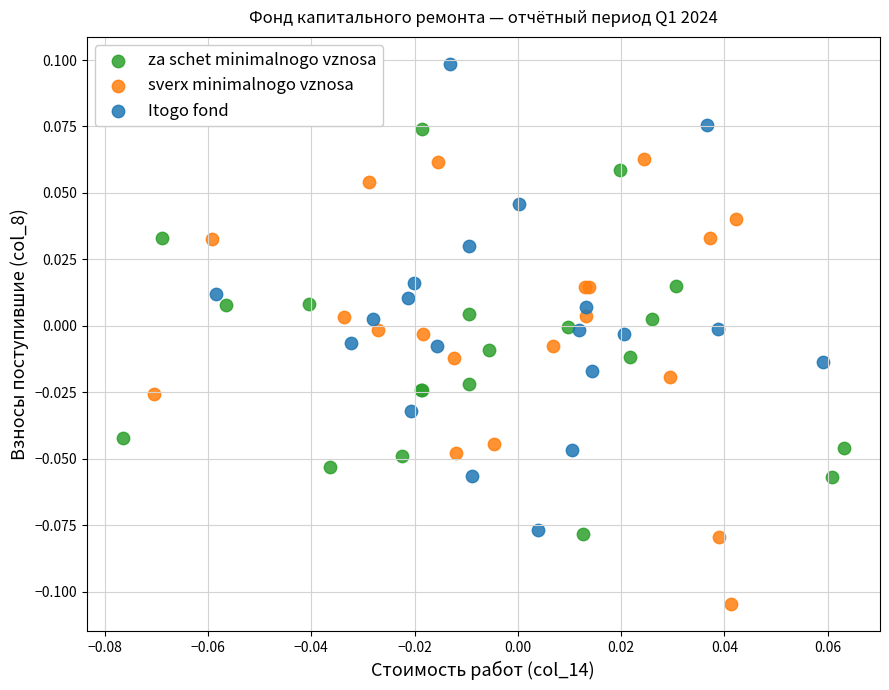

What are all the series names shown in the legend?

za schet minimalnogo vznosa, sverx minimalnogo vznosa, Itogo fond